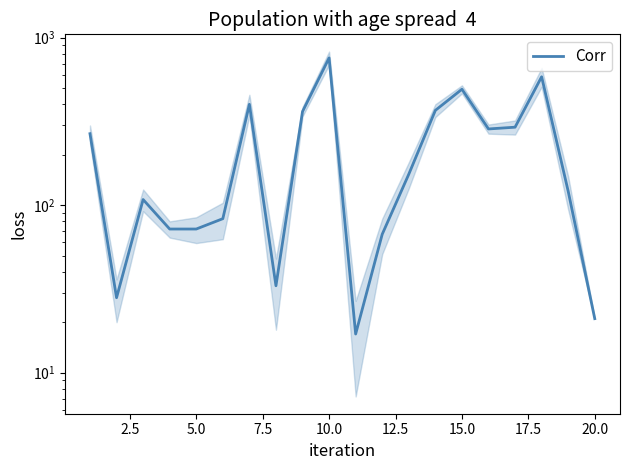

Reading left to right, extract all data points from this chart.

267	28	108	72	72	83	400	33	362	757	17	67	153	368	492	285	292	584	121	21